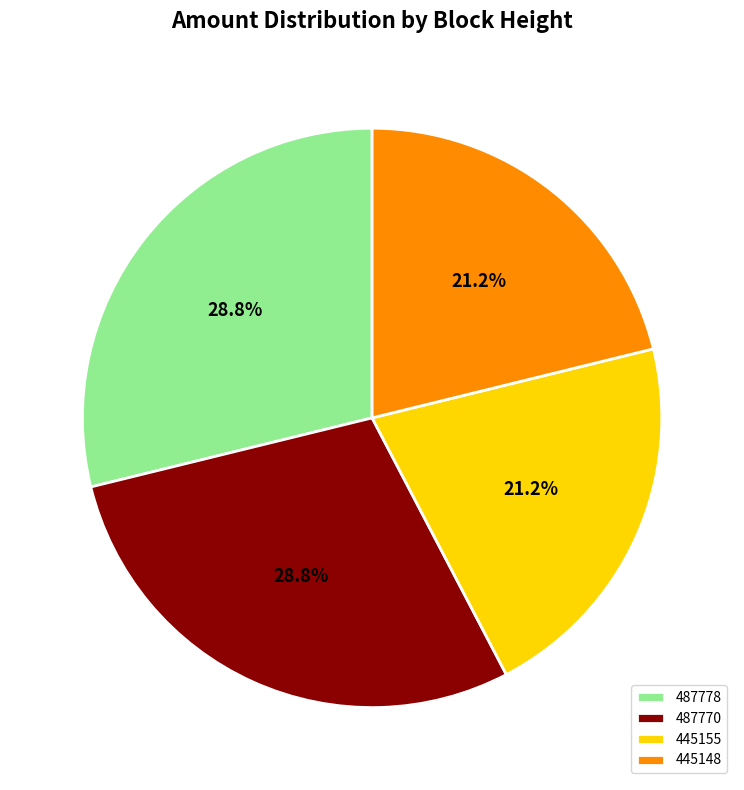

To the nearest percent, what is the combined percentage of 487770 and 487778?

58%